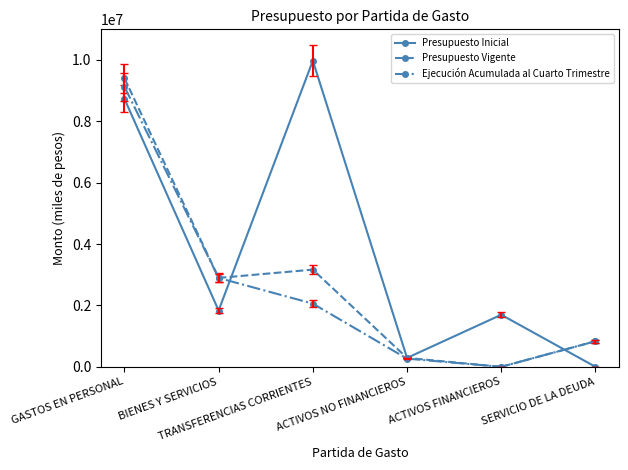

At which category does Ejecución Acumulada al Cuarto Trimestre reach its first local valley?

ACTIVOS FINANCIEROS